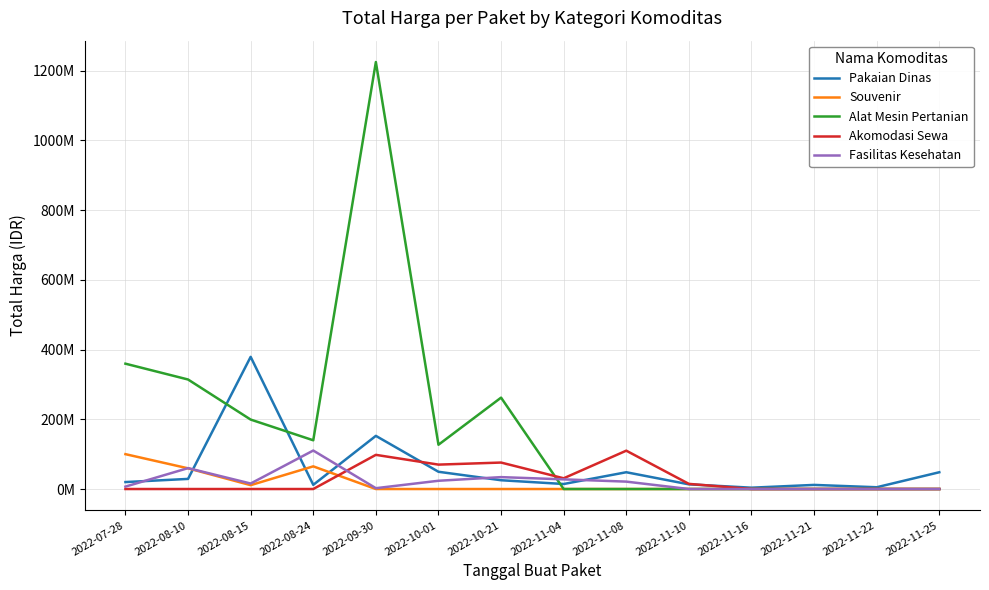

The value of Souvenir at 2022-11-10 is 34488615. True or false?

False